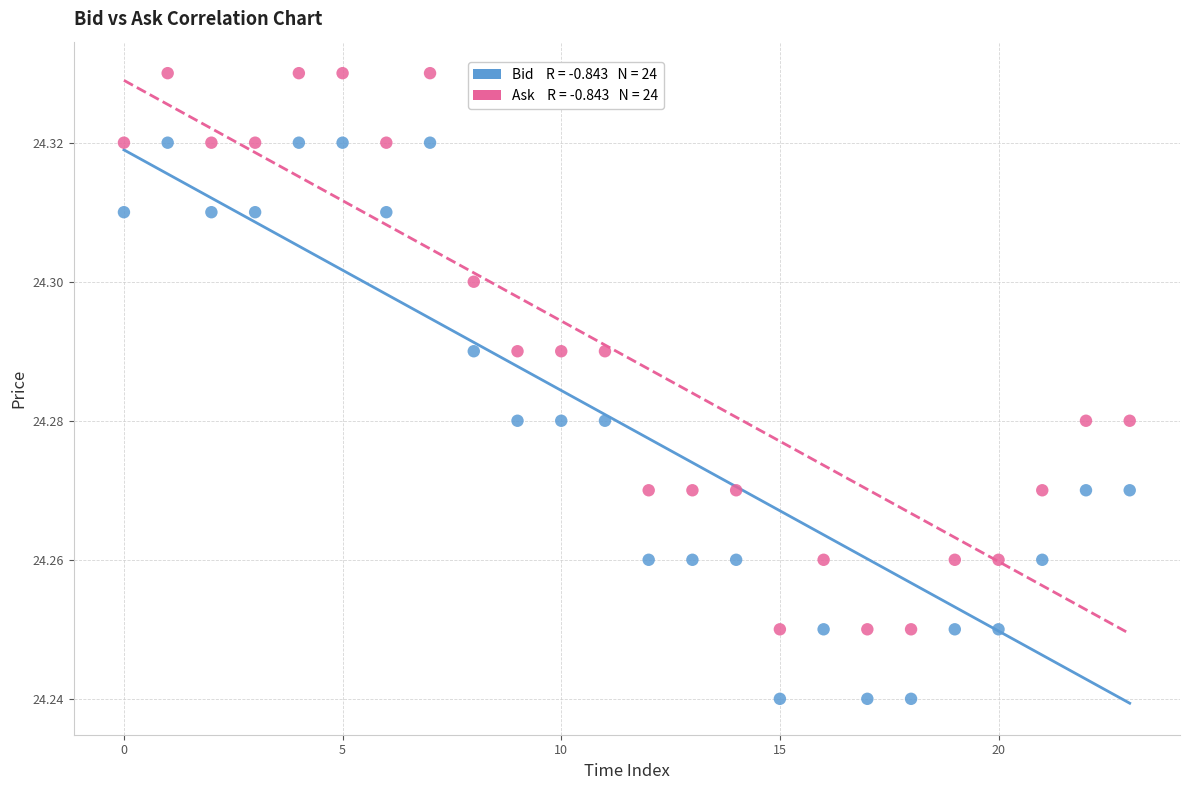

How many points are shown in the scatter plot?

48